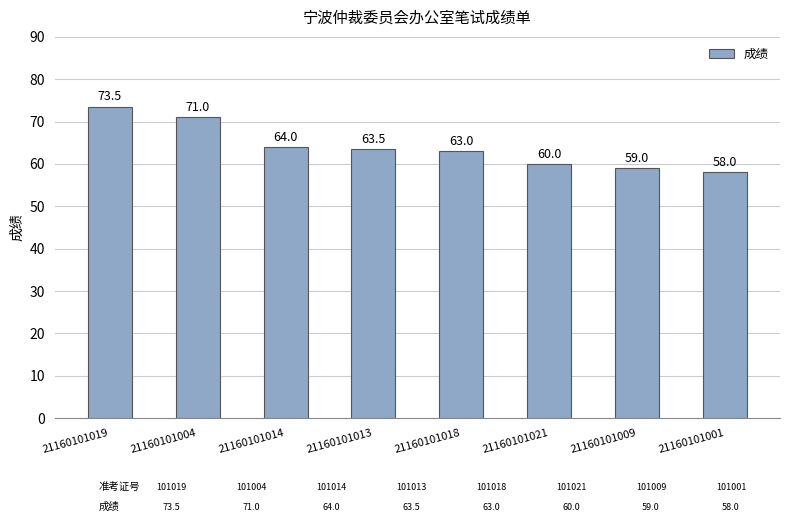

Reading left to right, transcribe all the data shown in this chart.

73.5	71.0	64.0	63.5	63.0	60.0	59.0	58.0